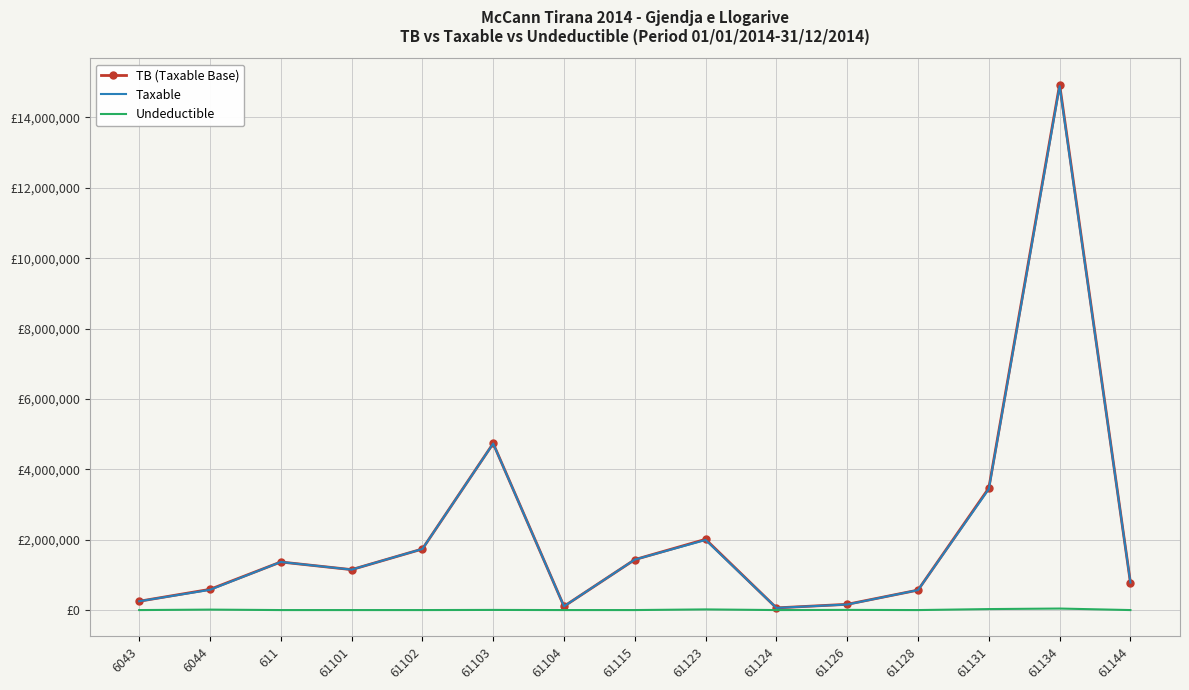

At which category does Taxable reach its first local valley?

61101